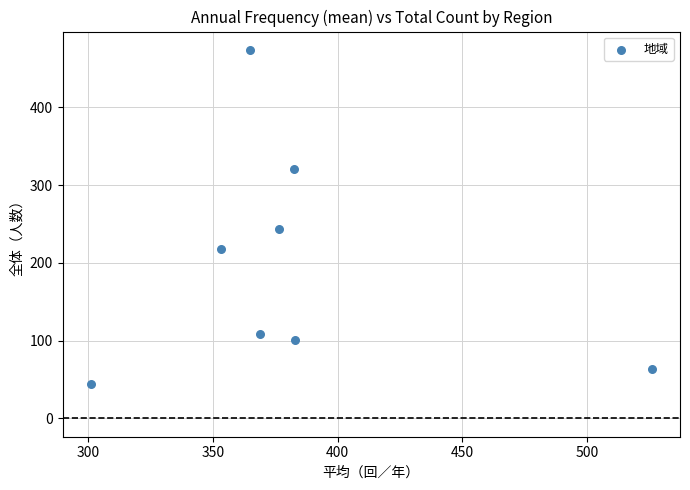

What Y value in the scatter plot is closest to 259?

243